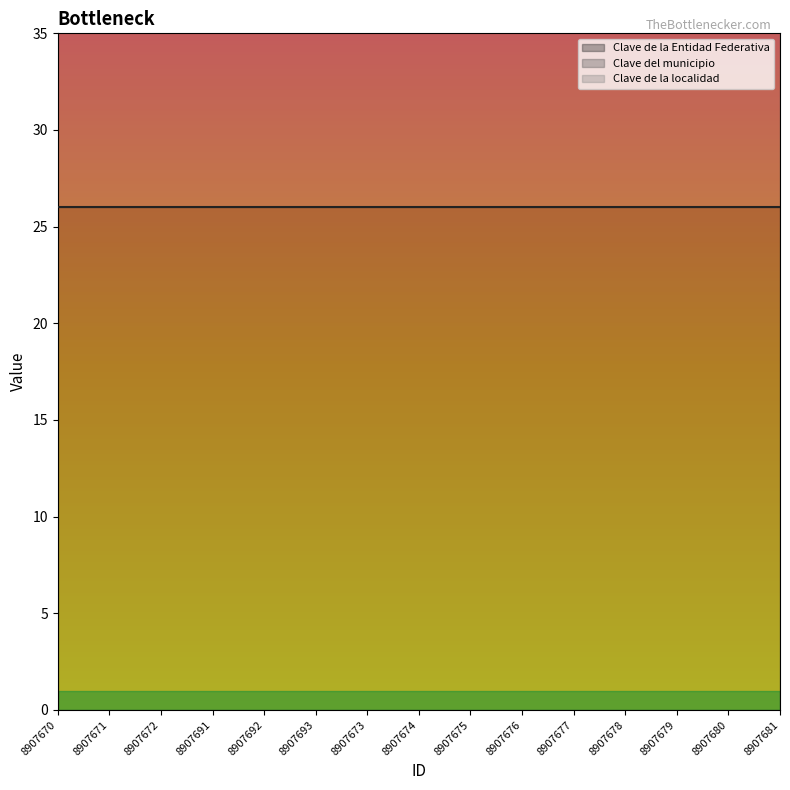

Reading right to left, extract all data points from this chart.

Clave de la Entidad Federativa: 26	26	26	26	26	26	26	26	26	26	26	26	26	26	26
Clave del municipio: 30	30	30	30	30	30	30	30	30	30	30	30	30	30	30
Clave de la localidad: 1	1	1	1	1	1	1	1	1	1	1	1	1	1	1